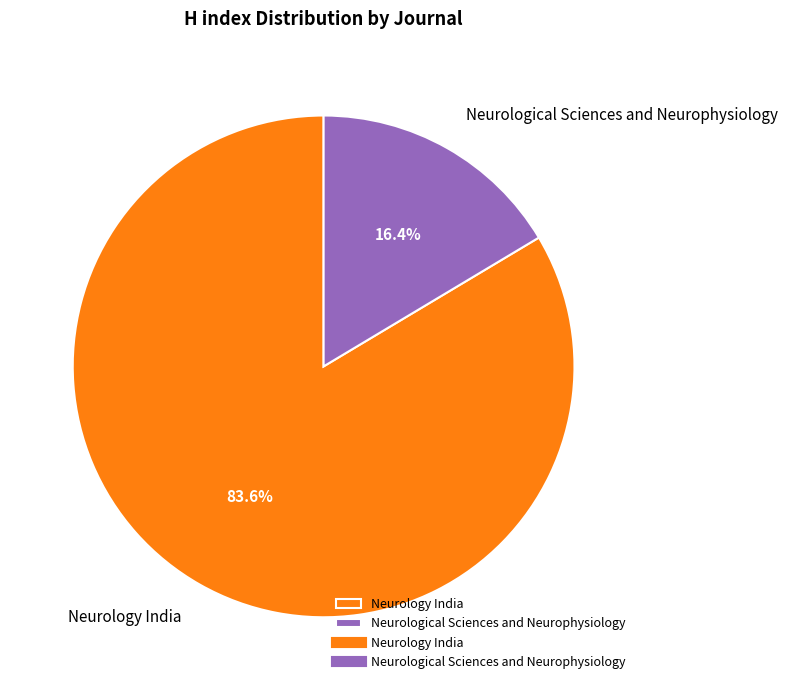

To the nearest percent, what portion does Neurological Sciences and Neurophysiology represent?

16%